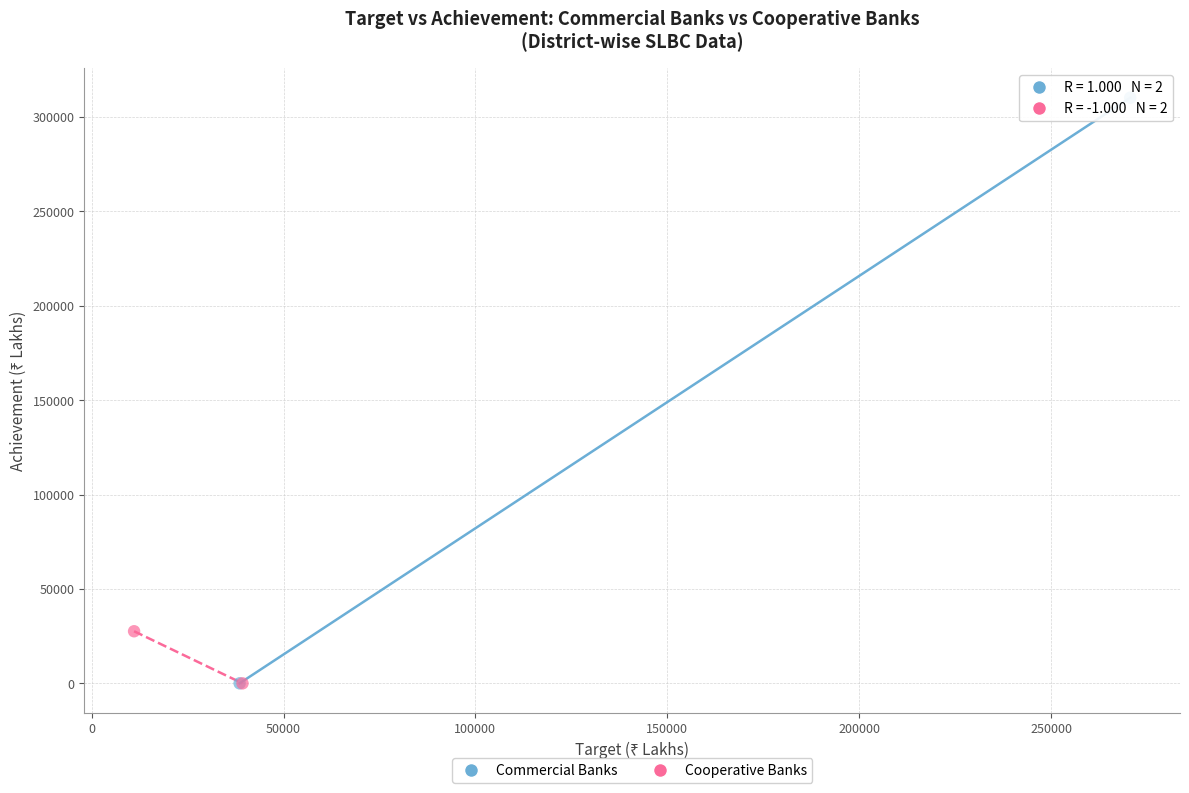

What are all the series names shown in the legend?

Commercial Banks, Cooperative Banks